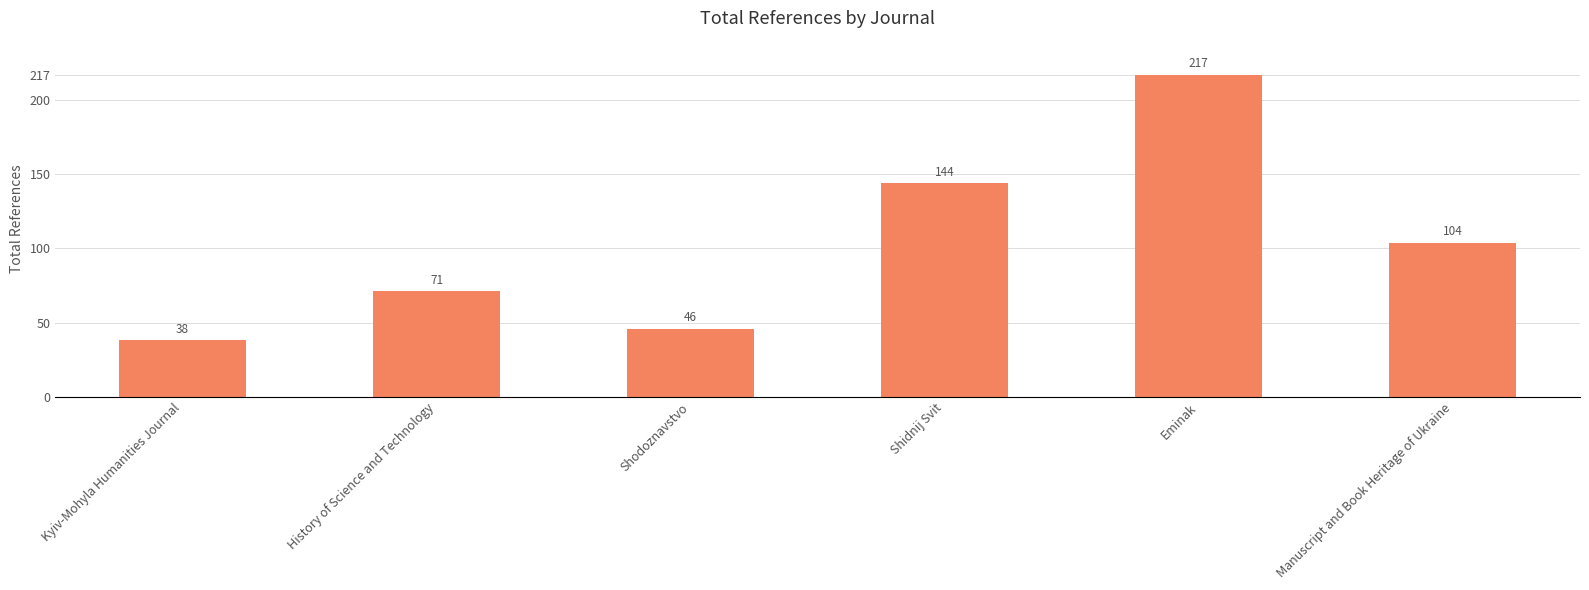

Is it true that the value at History of Science and Technology is 112?

False